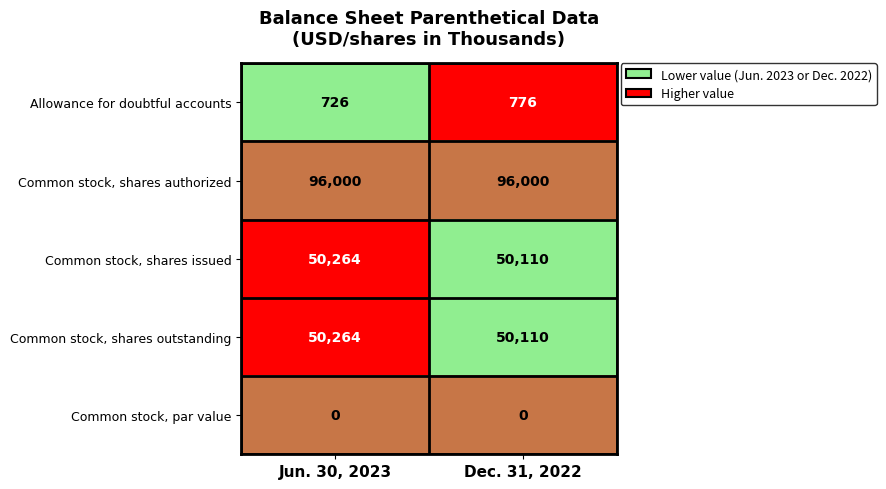

Reading right to left, list all the values displayed in this chart.

Allowance for doubtful accounts: 776	726
Common stock, shares authorized: 96000	96000
Common stock, shares issued: 50110	50264
Common stock, shares outstanding: 50110	50264
Common stock, par value: 0	0